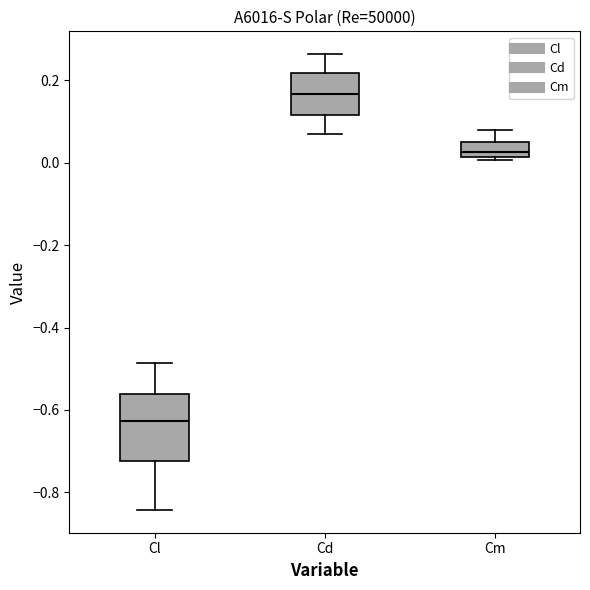

Reading left to right, transcribe this box plot: for each box, give where its median line is, the range the box spans, and where its two whiskers end, as read against the y-axis. The values are not printed on the chart, so give them approximately, as read against the axis.

Cl: median -0.62, box -0.72 to -0.56, whiskers -0.84 to -0.48
Cd: median 0.16, box 0.12 to 0.22, whiskers 0.06 to 0.26
Cm: median 0.02 (inside the box), box 0.02 to 0.06, whiskers 0.00 to 0.08